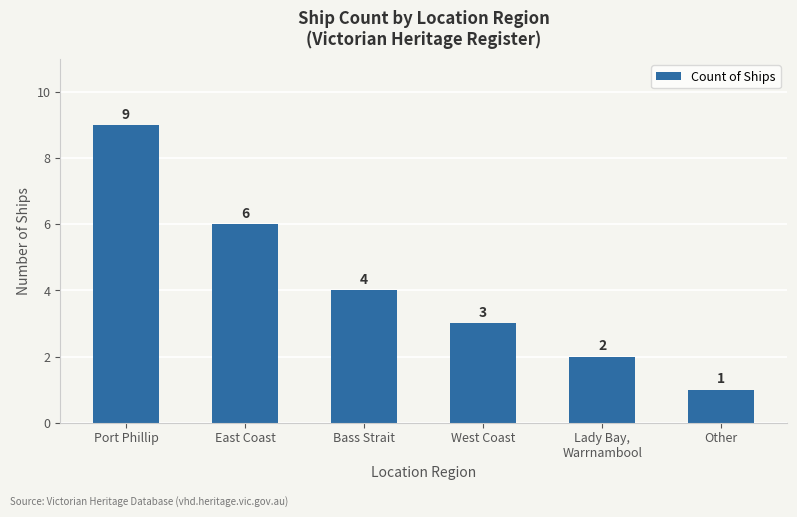

Count the number of data series in this chart.

1